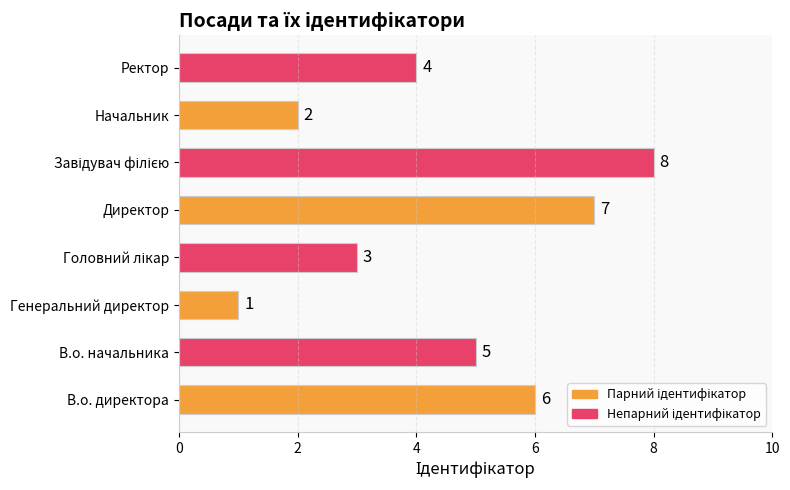

What is the change in value from В.о. начальника to Начальник?

-3